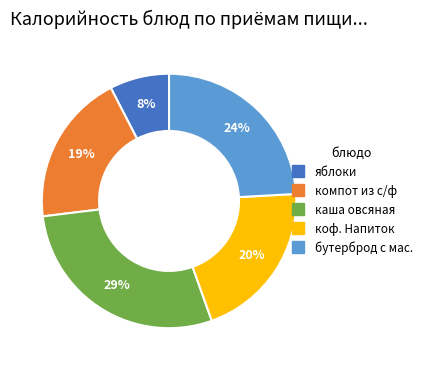

To the nearest percent, what is the difference between the largest and smallest slice percentages?

21%